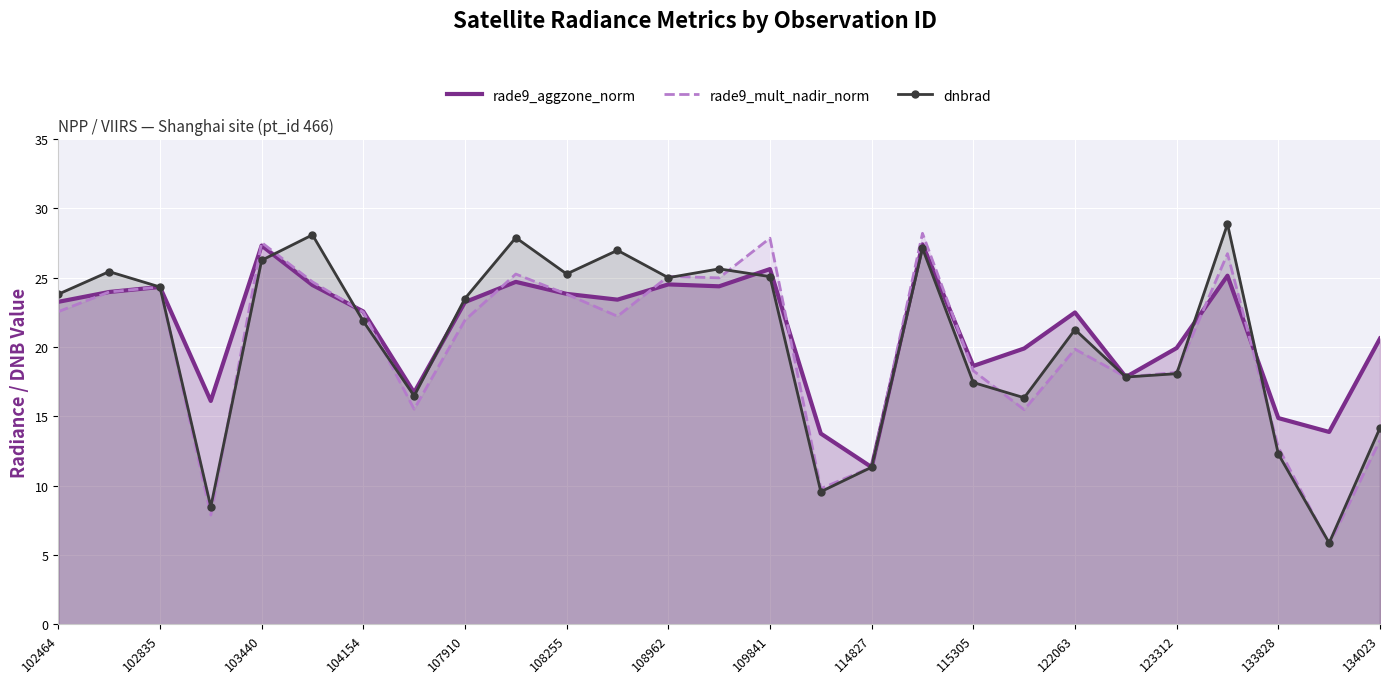

What is the sum of all rade9_mult_nadir_norm values?

537.8